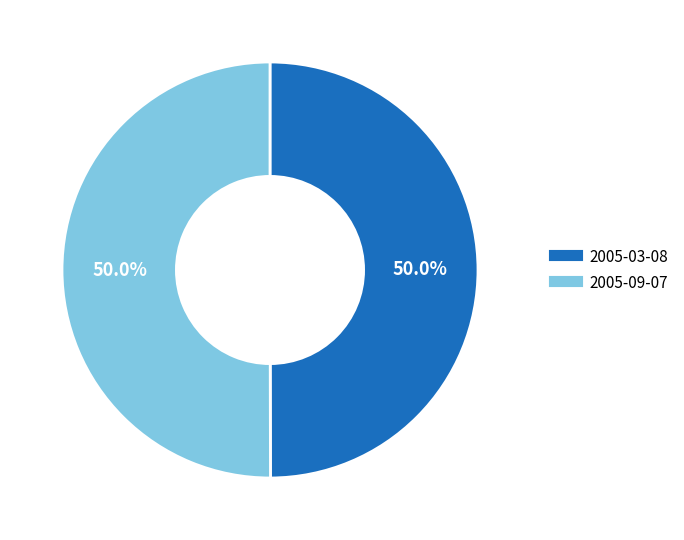

To the nearest percent, what portion does 2005-03-08 represent?

50%